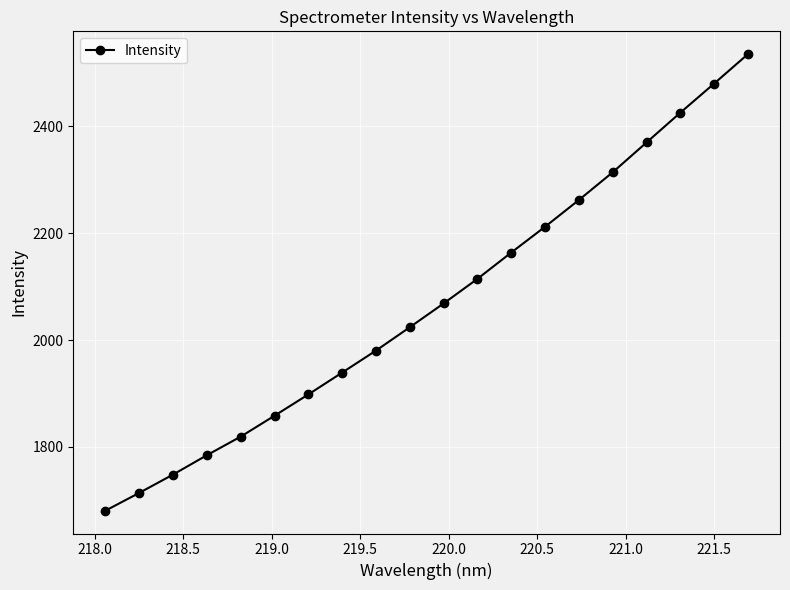

What is the value of the 10th point from the left?

2024.2